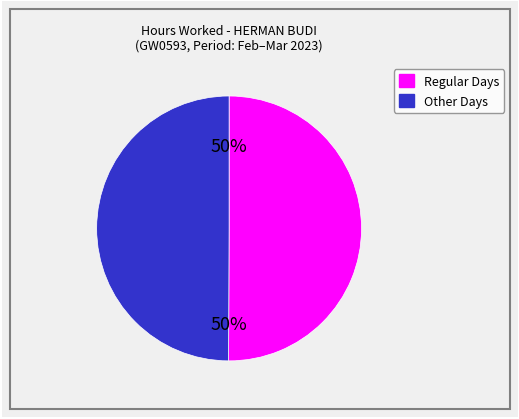

To the nearest percent, what is the average slice percentage?

50%